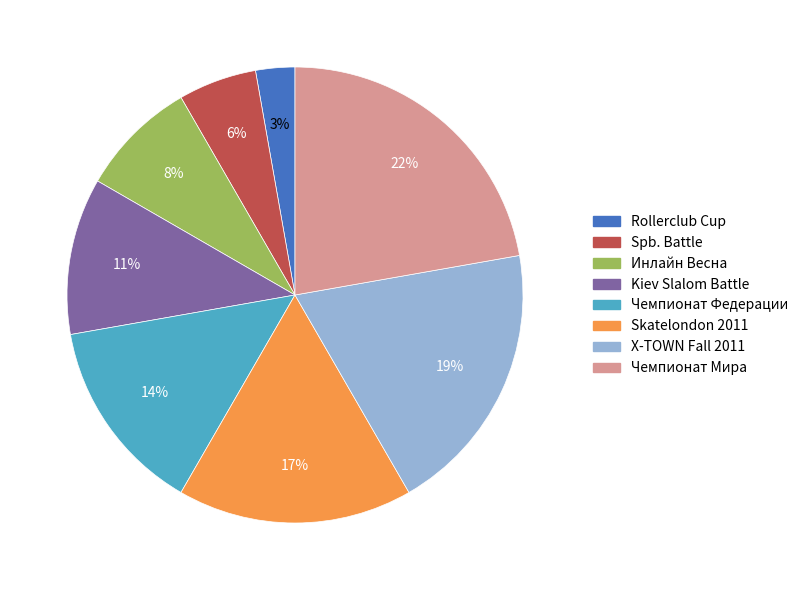

Rank the categories by value from lowest to highest.

Rollerclub Cup, Spb. Battle, Инлайн Весна, Kiev Slalom Battle, Чемпионат Федерации, Skatelondon 2011, X-TOWN Fall 2011, Чемпионат Мира